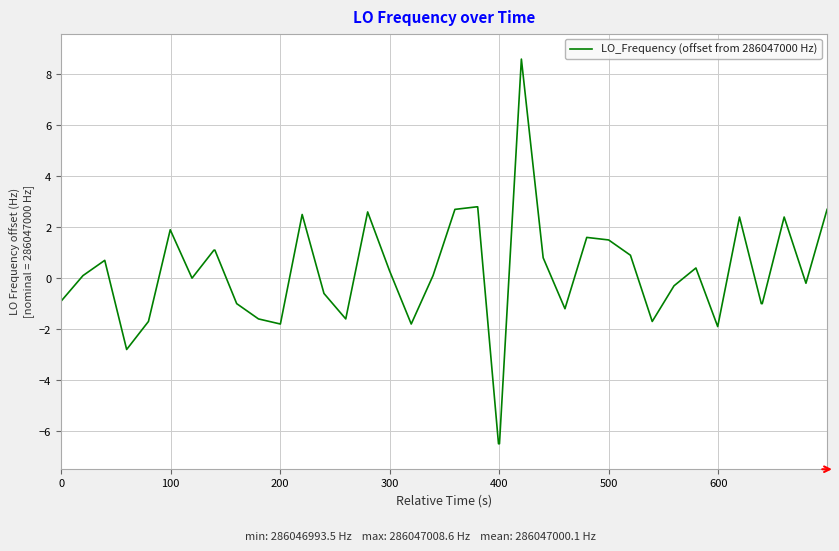

What is the difference between the maximum and minimum values?

15.1